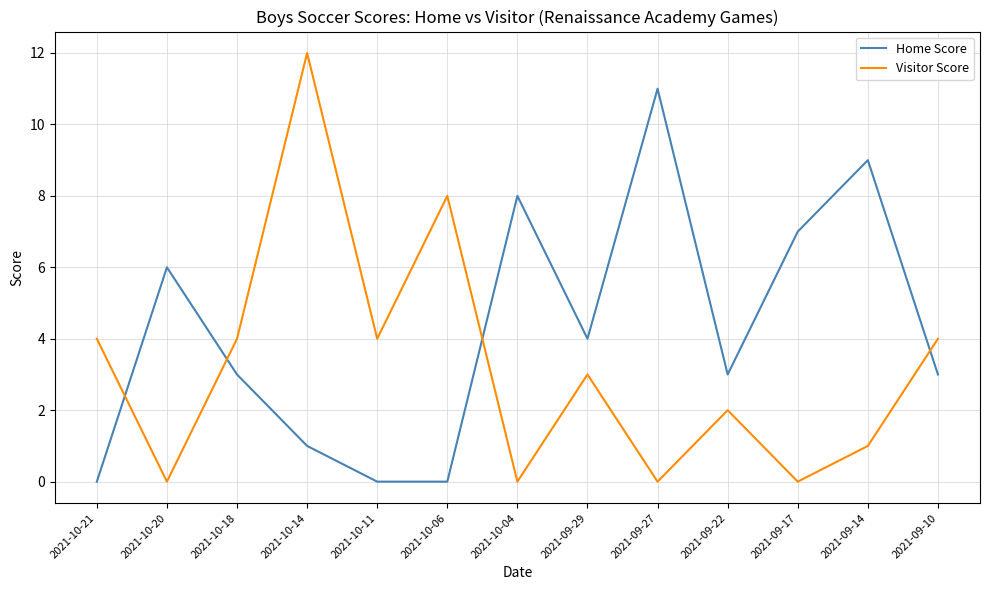

Which series ends up on top after the final intersection of Home Score and Visitor Score?

Visitor Score